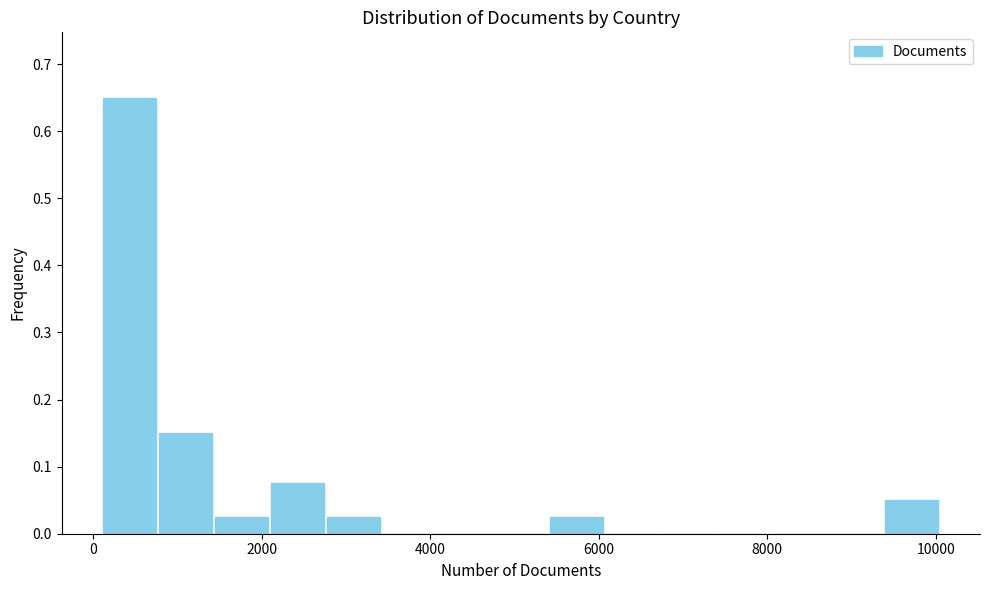

Read against the x-axis, roughly where is the centre of the tallest bar?

400